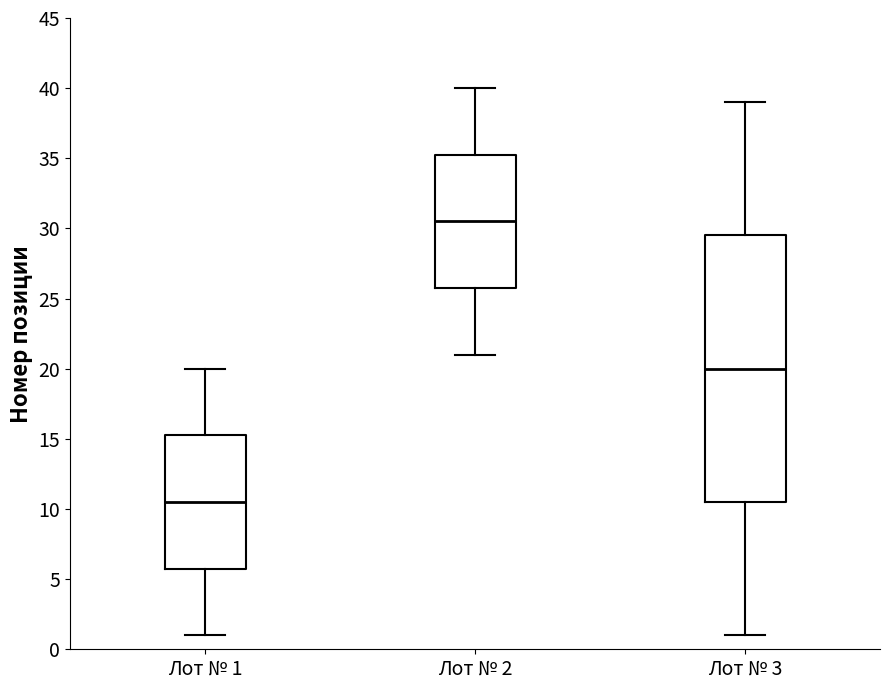

Where does the upper whisker of the box for Лот № 2 end on the y-axis? The values are not printed on the chart, so give them approximately, as read against the axis.

40.0